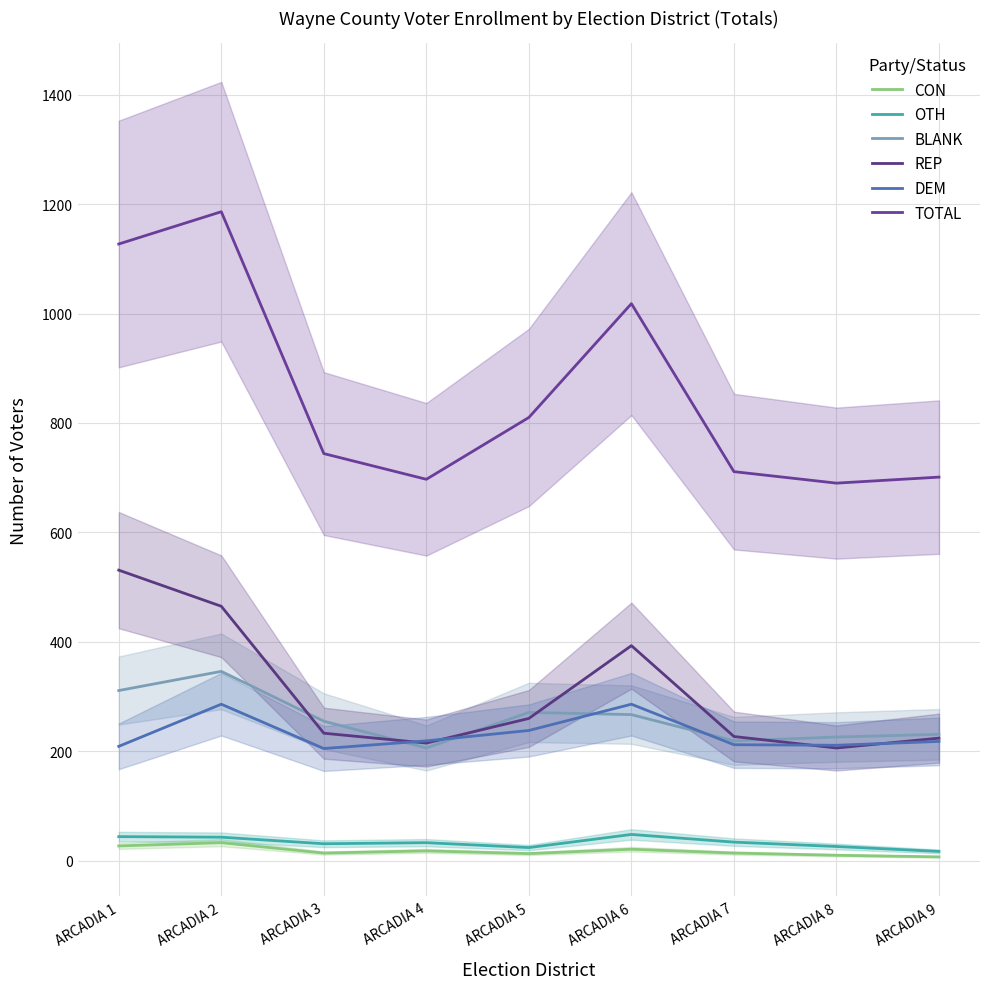

What is the difference between the maximum and minimum values in the REP series?

325